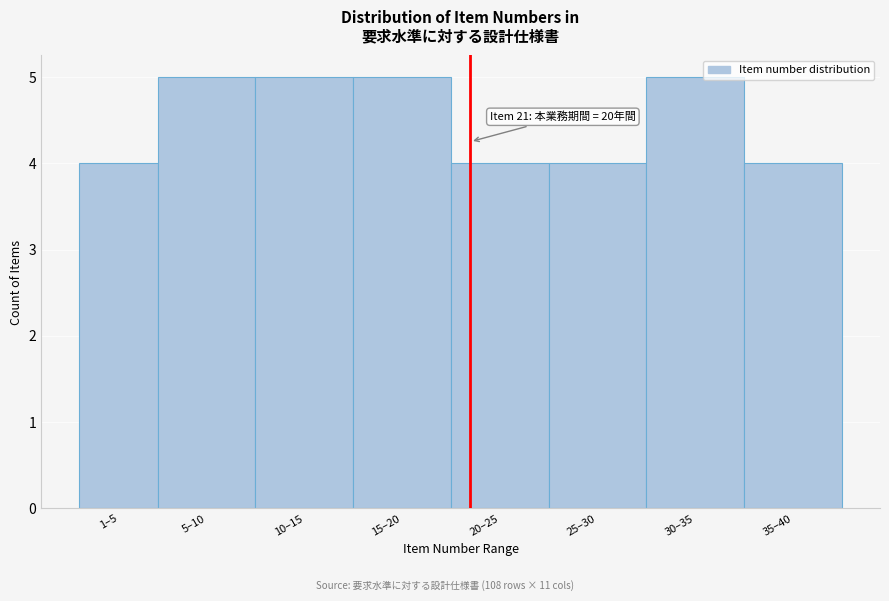

Reading right to left, what are all the values shown in this chart?

4	5	4	4	5	5	5	4